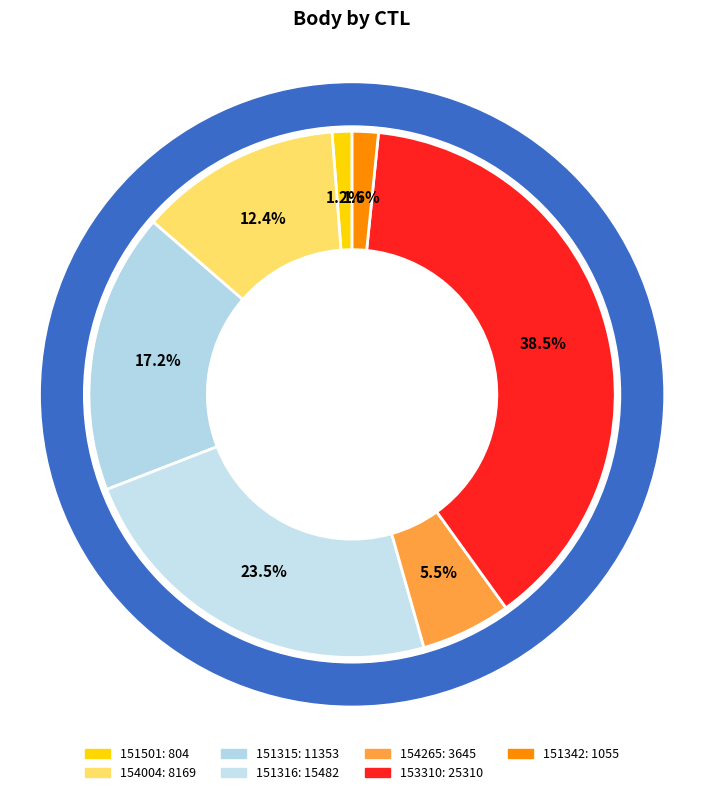

What is the change in value from 151501 to 153310?

+24506